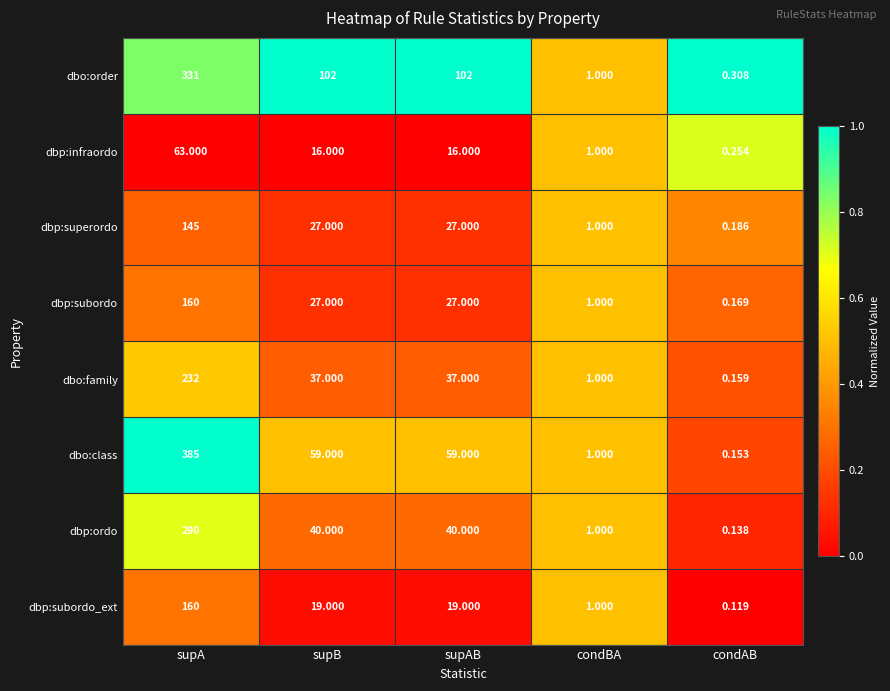

At which label does dbo:order first exceed 102?

supA